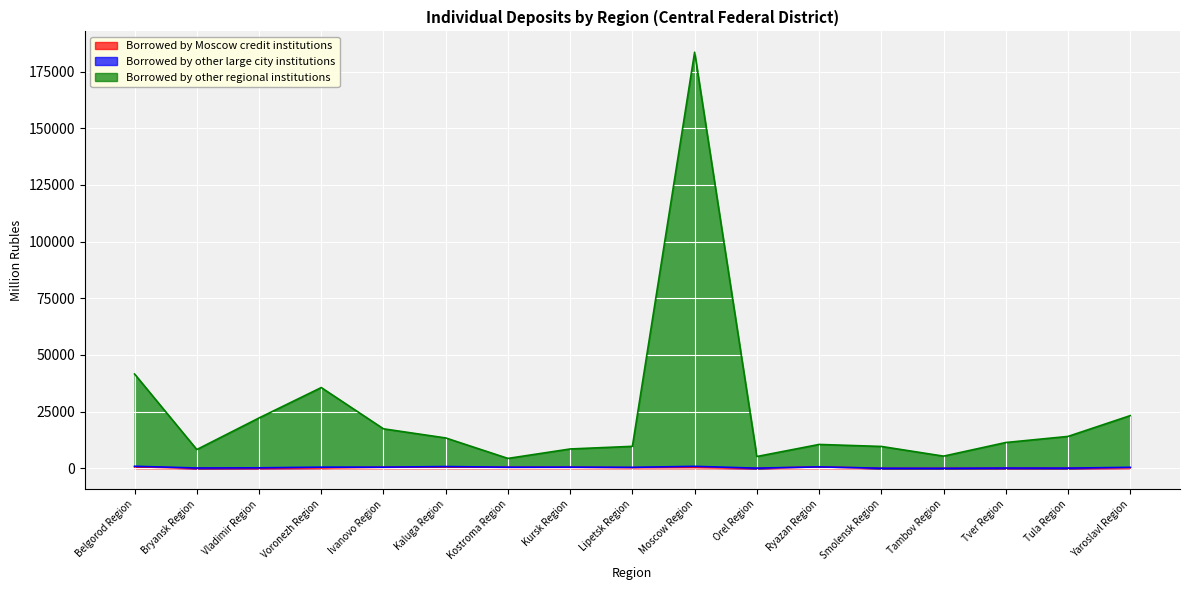

Rank the categories by Borrowed by Moscow credit institutions value from lowest to highest.

Bryansk Region, Orel Region, Smolensk Region, Tambov Region, Tula Region, Tver Region, Vladimir Region, Voronezh Region, Yaroslavl Region, Lipetsk Region, Moscow Region, Kostroma Region, Ivanovo Region, Kursk Region, Ryazan Region, Kaluga Region, Belgorod Region